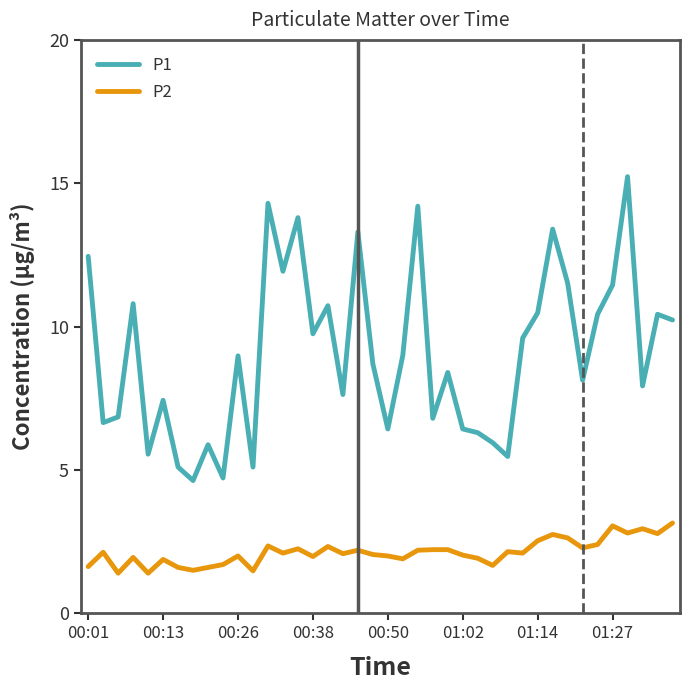

What is the difference between the maximum and minimum values in the P1 series?

10.6